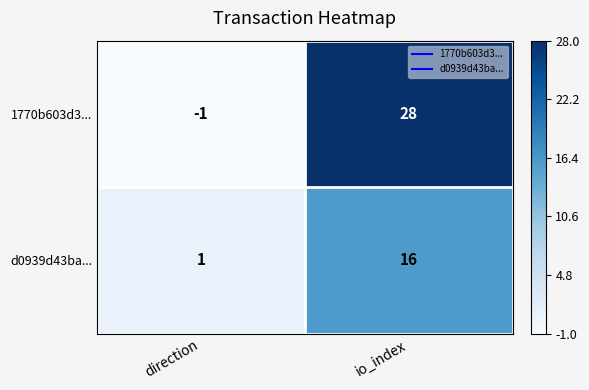

The 1770b603d3... series shows -1 at direction. True or false?

True